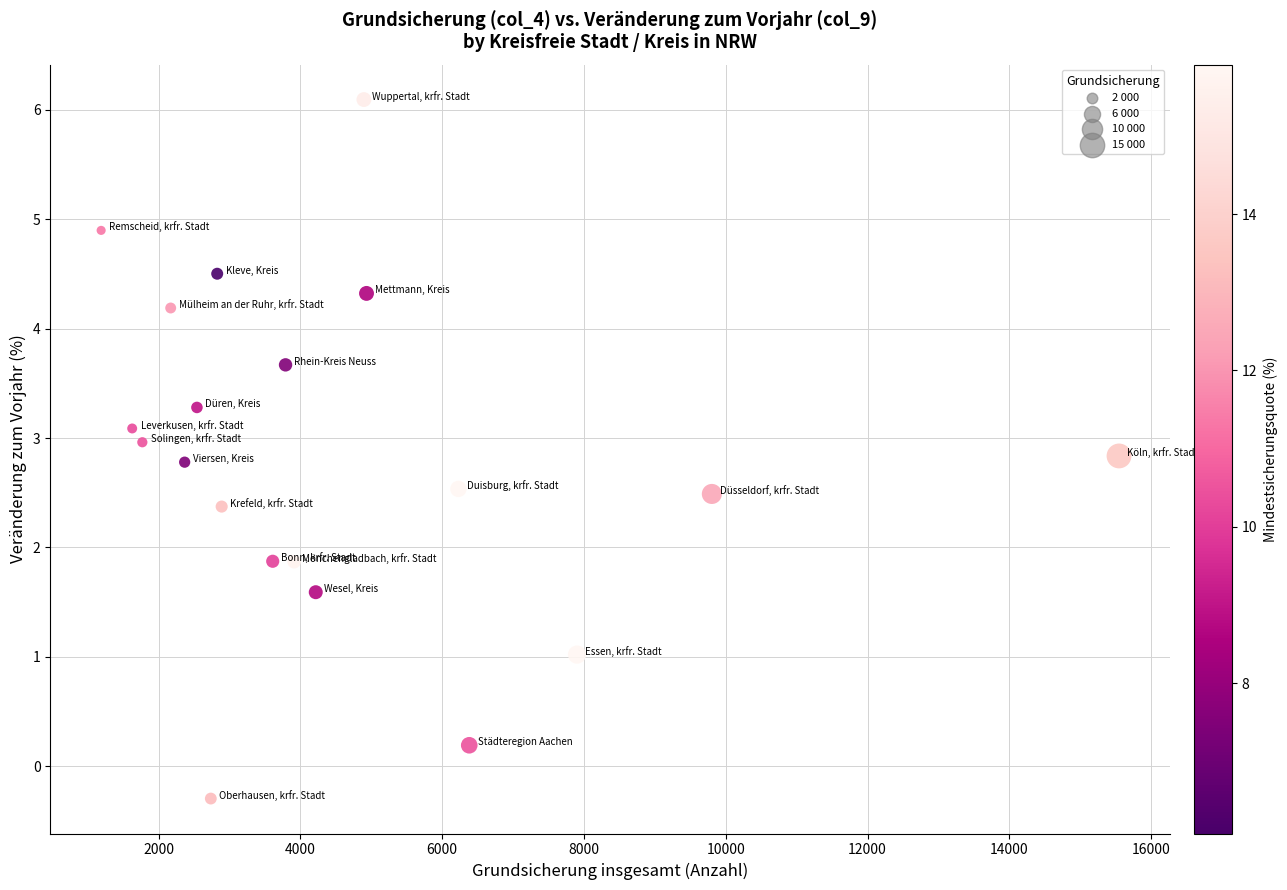

What is the range of Y values (max minus min)?

6.4